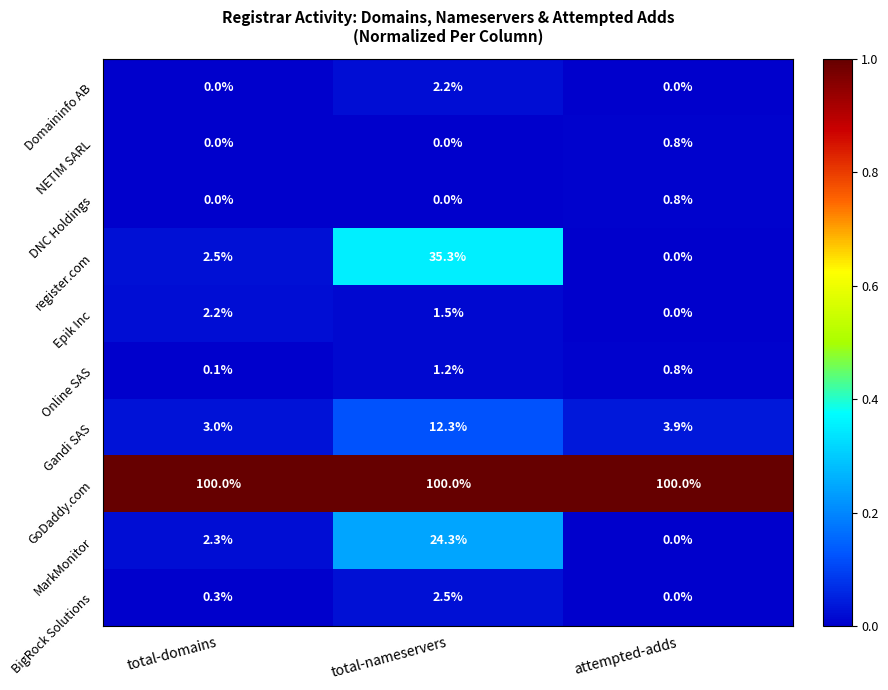

Reading left to right, transcribe all the data shown in this chart.

Domaininfo AB: 0.0	2.2	0.0
NETIM SARL: 0.0	0.0	0.8
DNC Holdings: 0.0	0.0	0.8
register.com: 2.5	35.3	0.0
Epik Inc: 2.2	1.5	0.0
Online SAS: 0.1	1.2	0.8
Gandi SAS: 3.0	12.3	3.9
GoDaddy.com: 100.0	100.0	100.0
MarkMonitor: 2.3	24.3	0.0
BigRock Solutions: 0.3	2.5	0.0